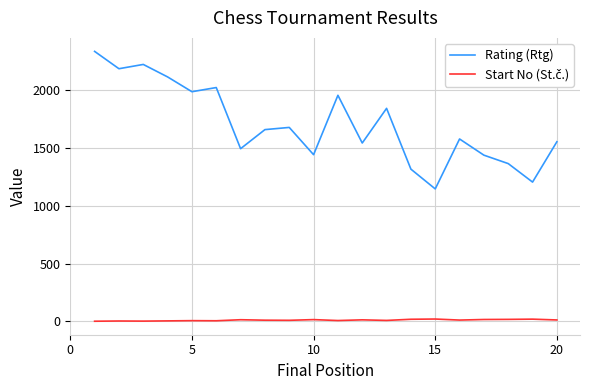

Which series has the largest range (max minus min)?

Rating (Rtg)